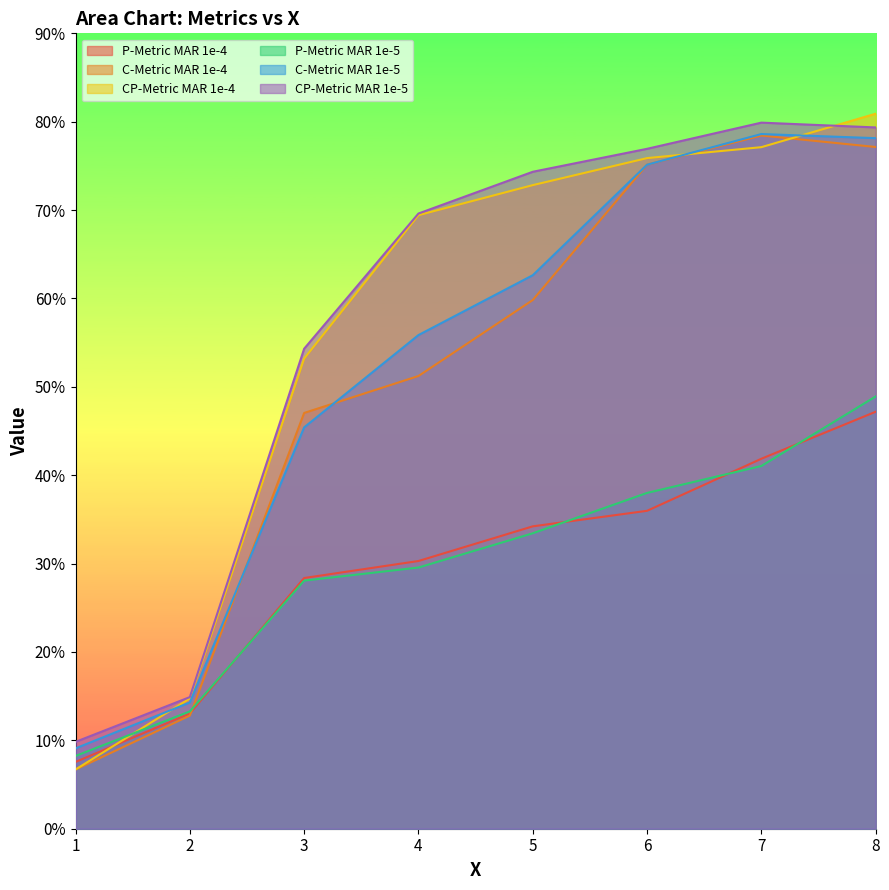

Where does the CP-Metric MAR 1e-4 series first go above 72?

5